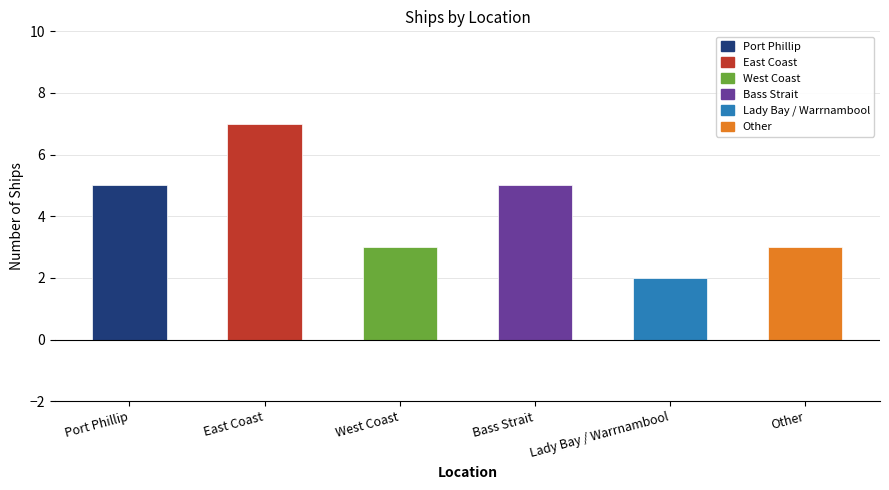

What is the label of the 4th bar from the right?

West Coast